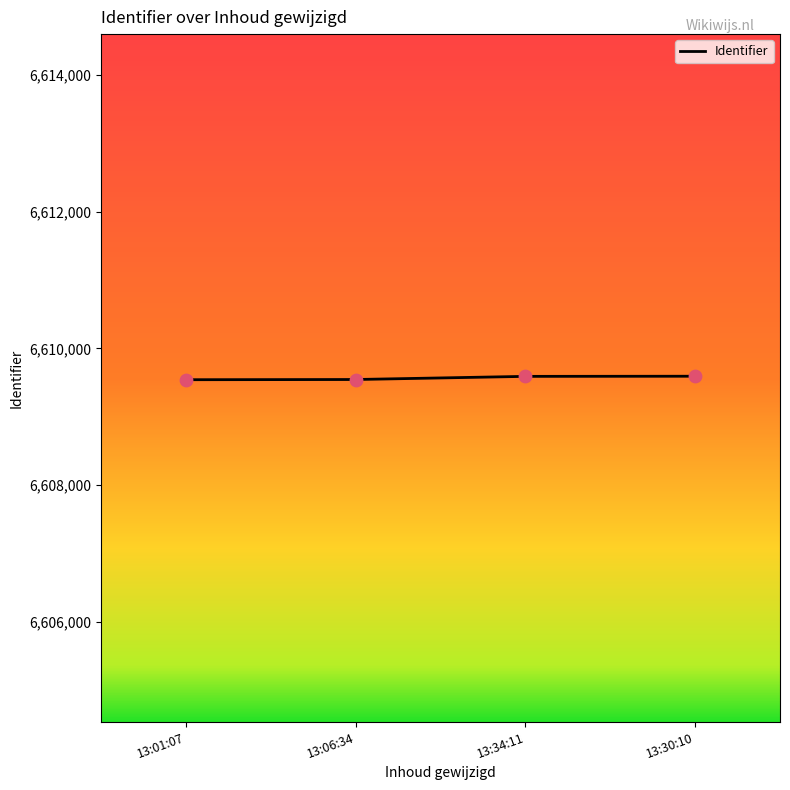

Approximately how many times larger is the value at 13:01:07 compared to 13:30:10?

1.0